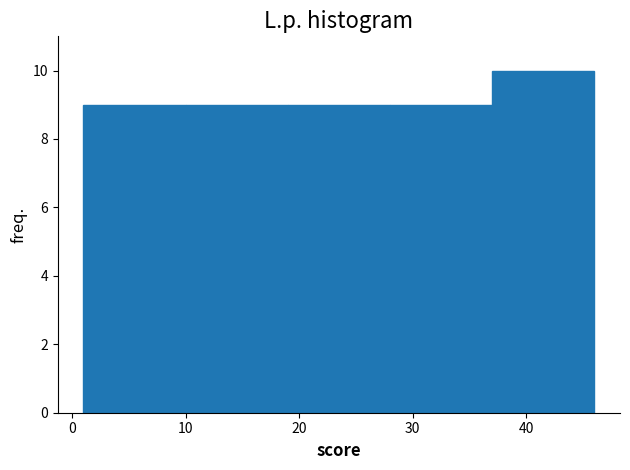

Which range on the x-axis has the tallest bar?

37 to 46